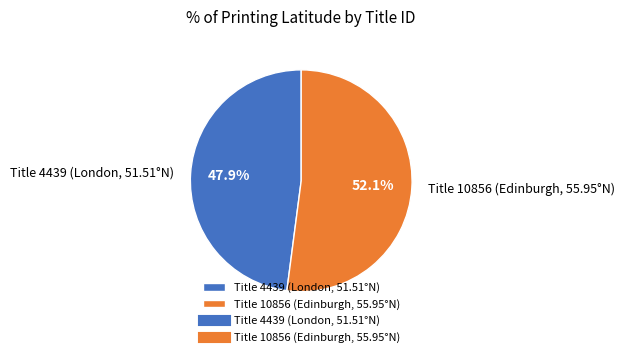

Does any single category account for the majority?

Yes